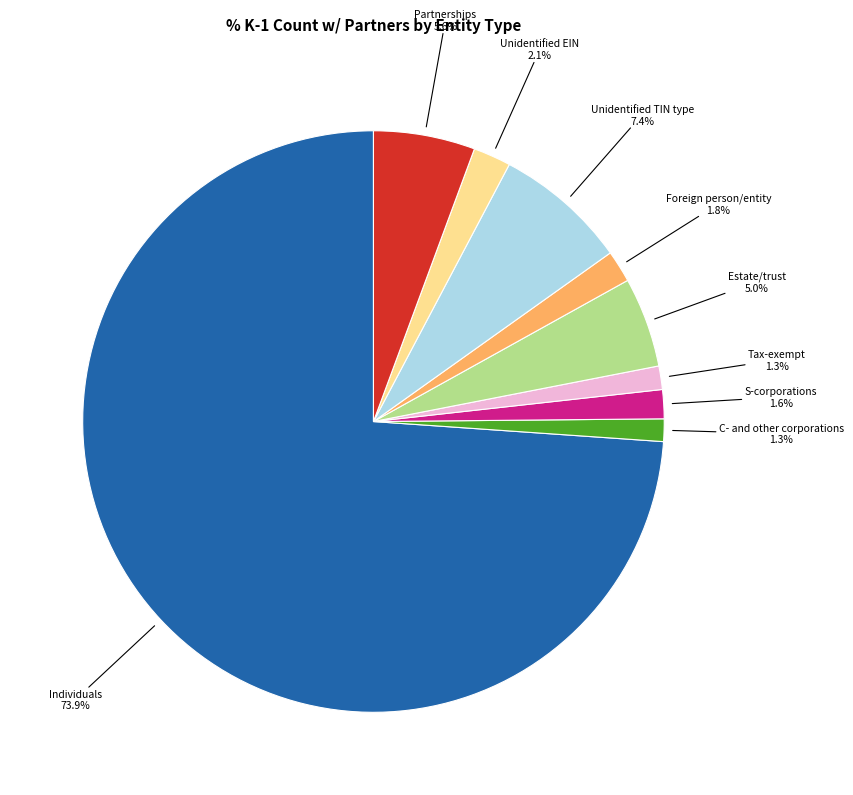

Does any single category account for the majority?

Yes